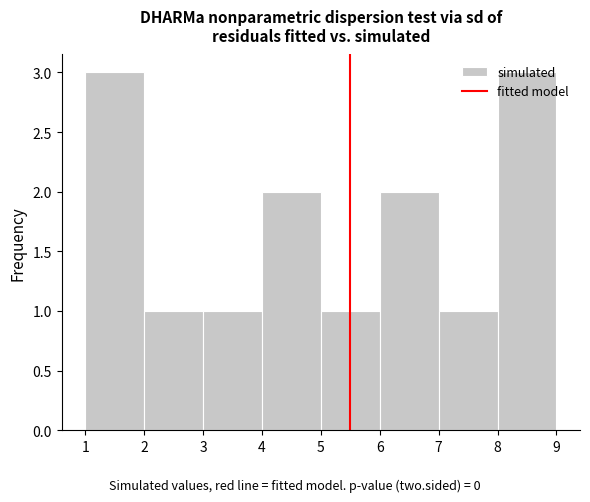

Reading left to right, transcribe this chart: for each bar, give the range it covers on the x-axis and its height. The values are not printed on the chart, so give them approximately, as read against the axis.

1 to 2: 3
2 to 3: 1
3 to 4: 1
4 to 5: 2
5 to 6: 1
6 to 7: 2
7 to 8: 1
8 to 9: 3